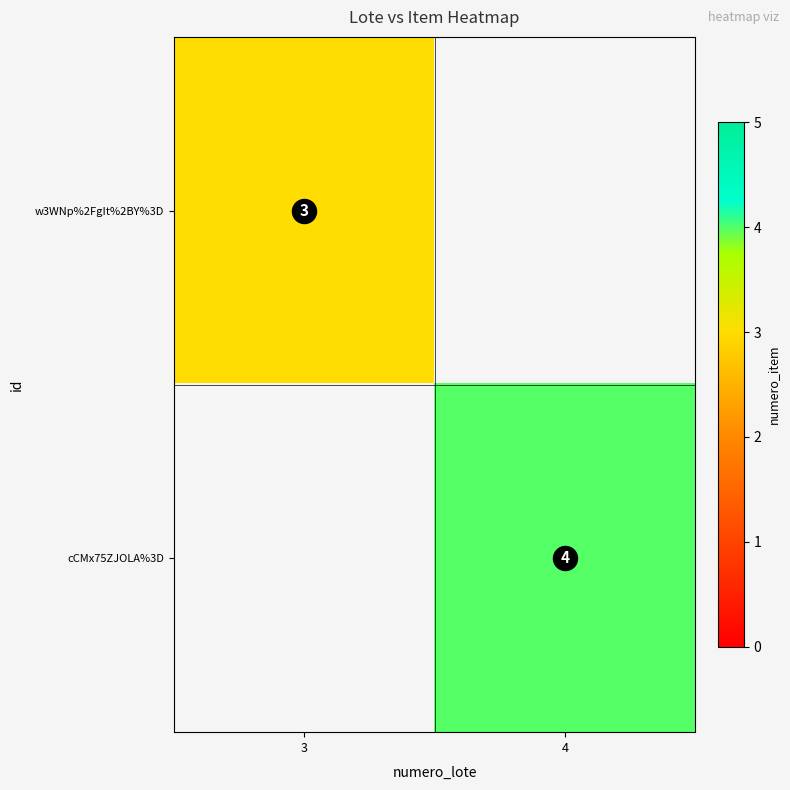

True or false: w3WNp%2FgIt%2BY%3D has a value of 3.0 at 3.

True